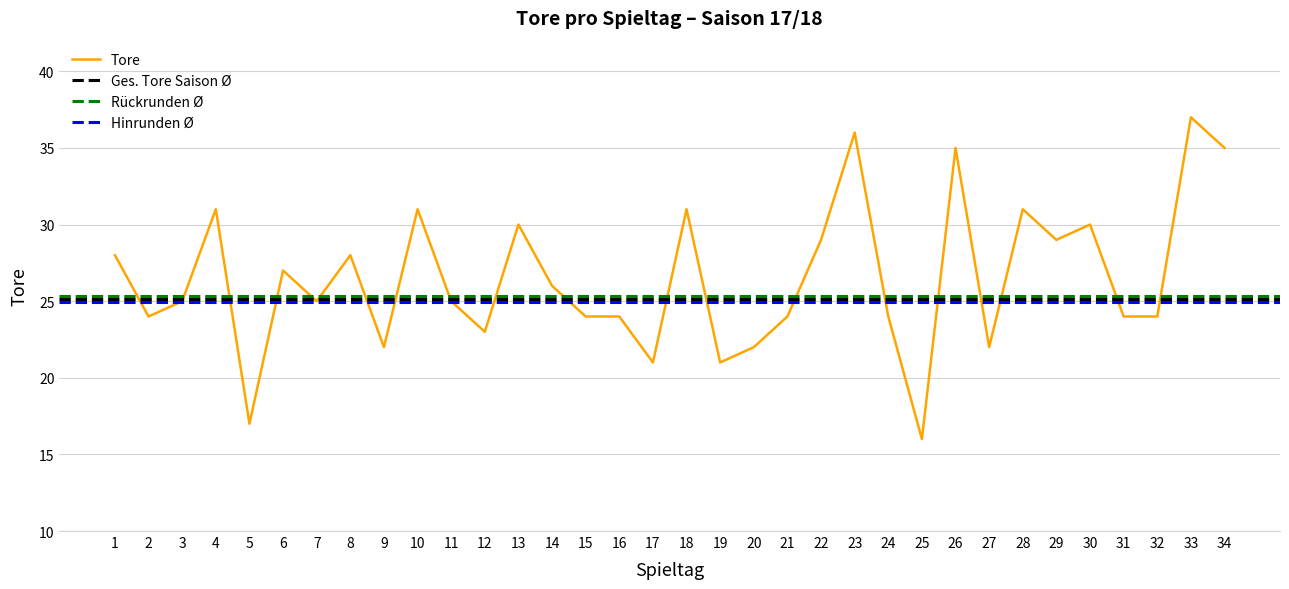

Between 14 and 11, which is larger?

14